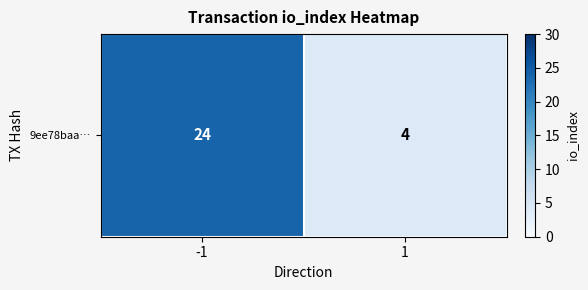

Reading left to right, transcribe all the data shown in this chart.

24	4